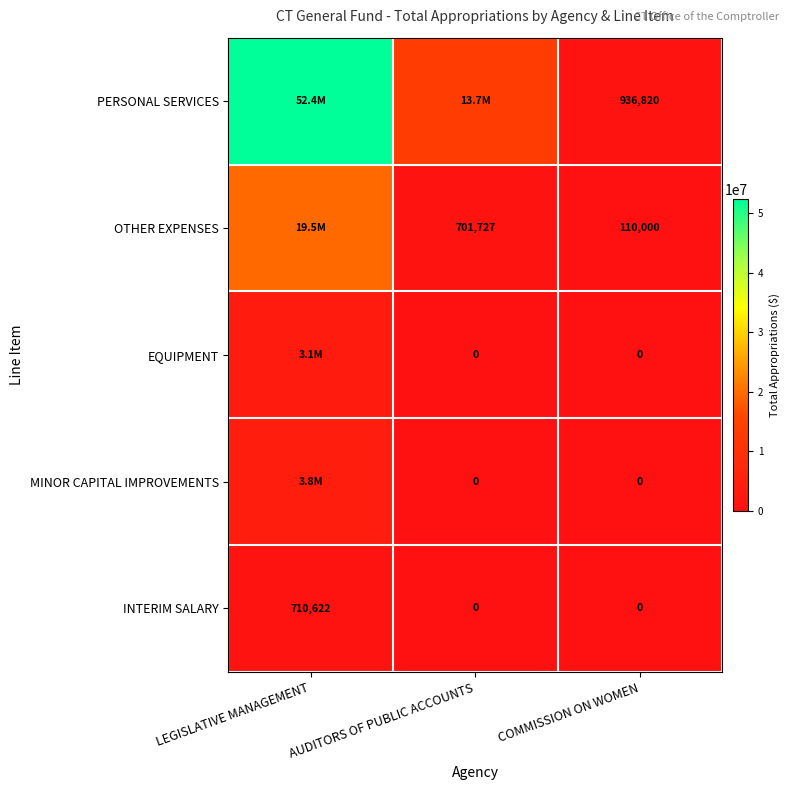

At how many categories does at least one series exceed 2928686?

2